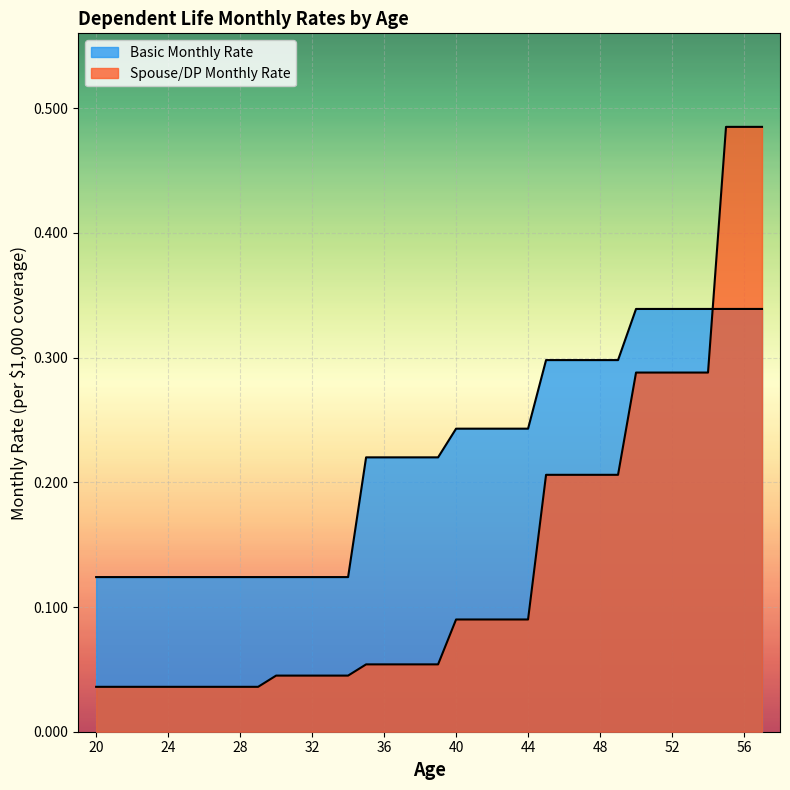

True or false: Spouse/DP Monthly Rate and Basic Monthly Rate cross at least once.

True